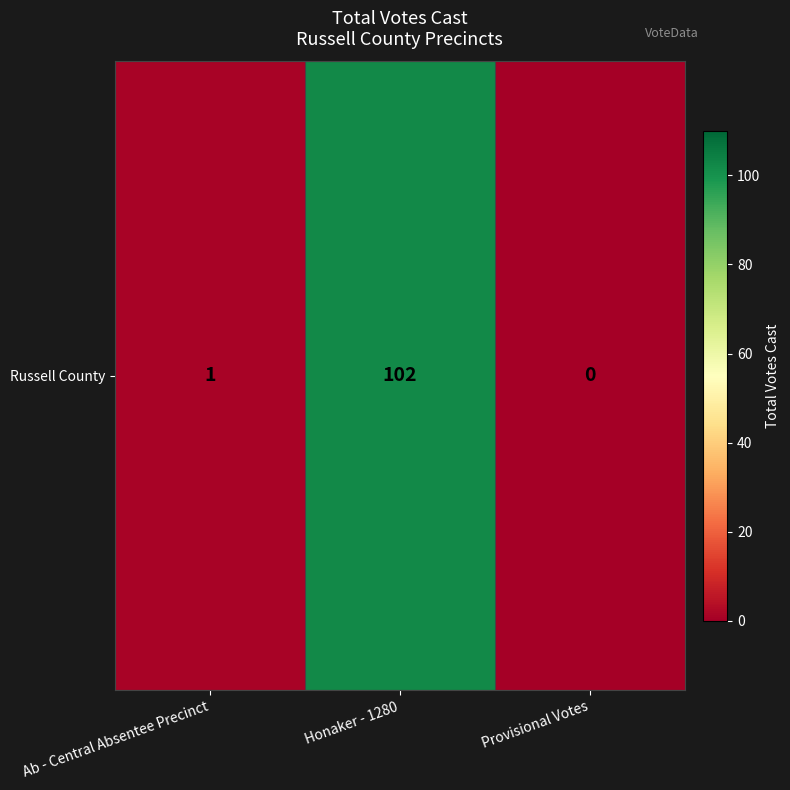

Which has a higher value, Honaker - 1280 or Ab - Central Absentee Precinct?

Honaker - 1280